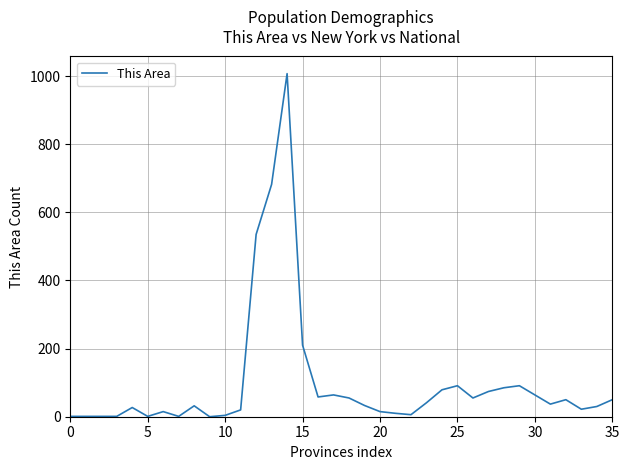

What is the maximum value shown in the chart?

1007